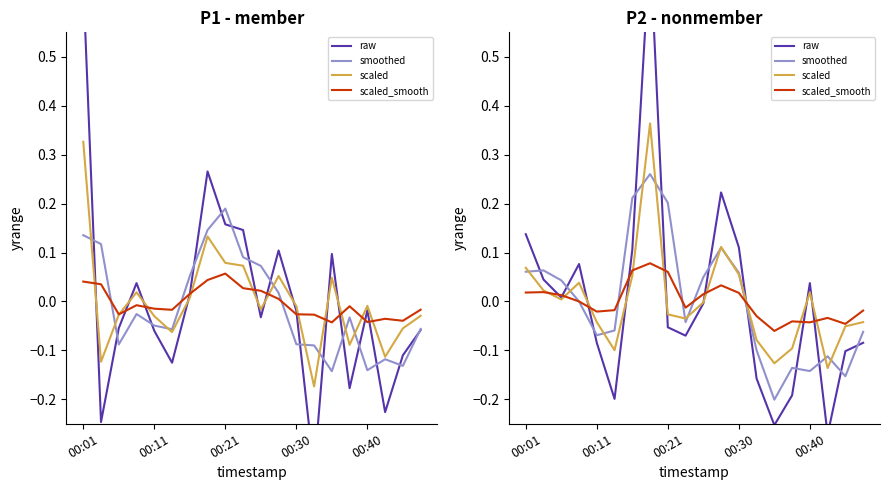

Which series has the largest total across all categories?

raw